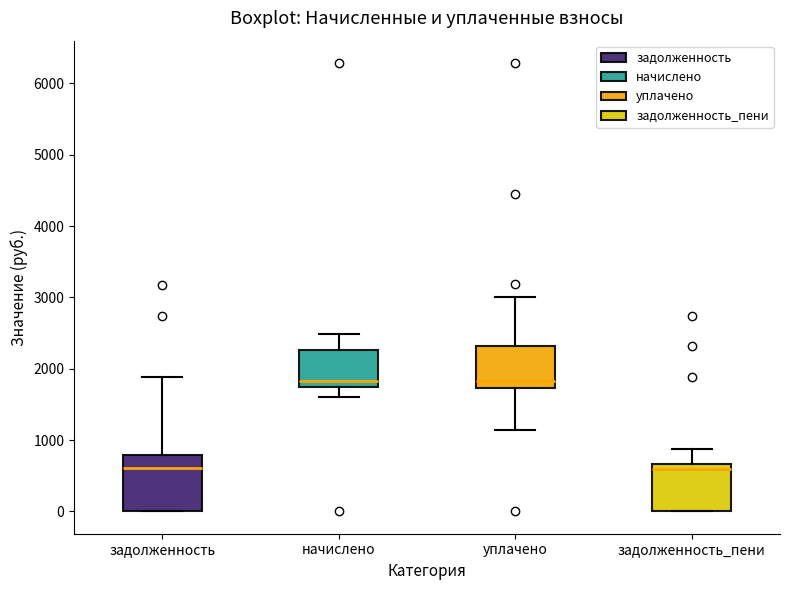

Where does the median line of the box for уплачено sit on the y-axis? The values are not printed on the chart, so give them approximately, as read against the axis.

1800